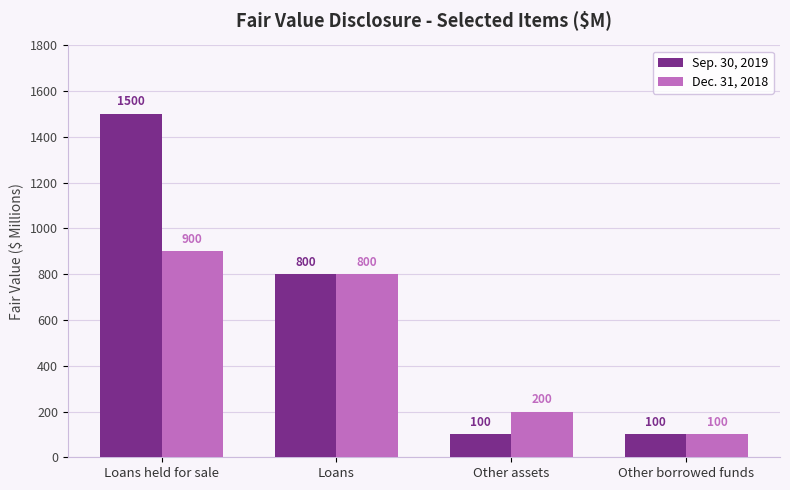

Is the value of Sep. 30, 2019 at Loans greater than the value of Dec. 31, 2018 at Loans held for sale?

No